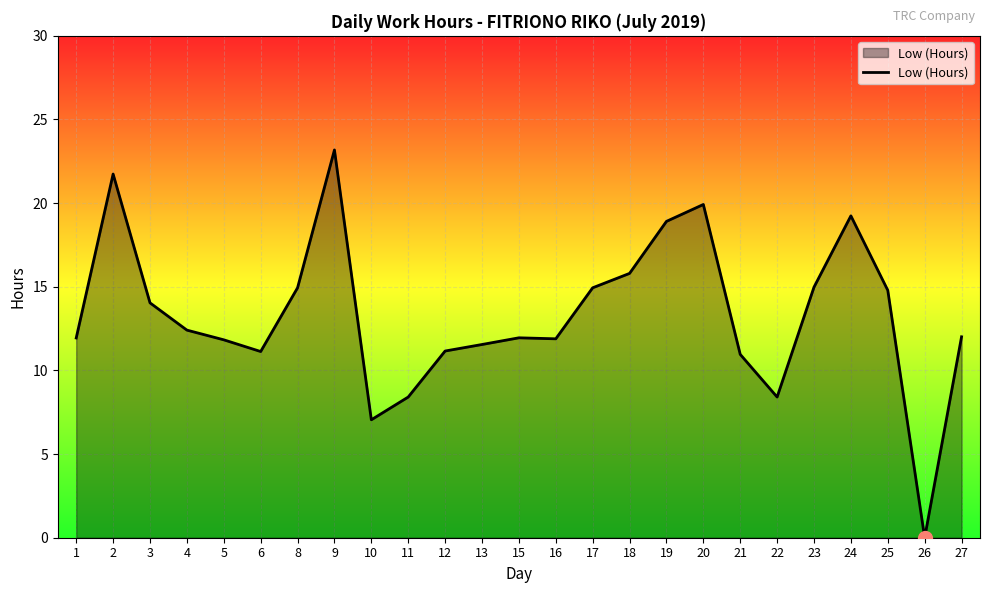

What is the approximate value at 24?

19.2